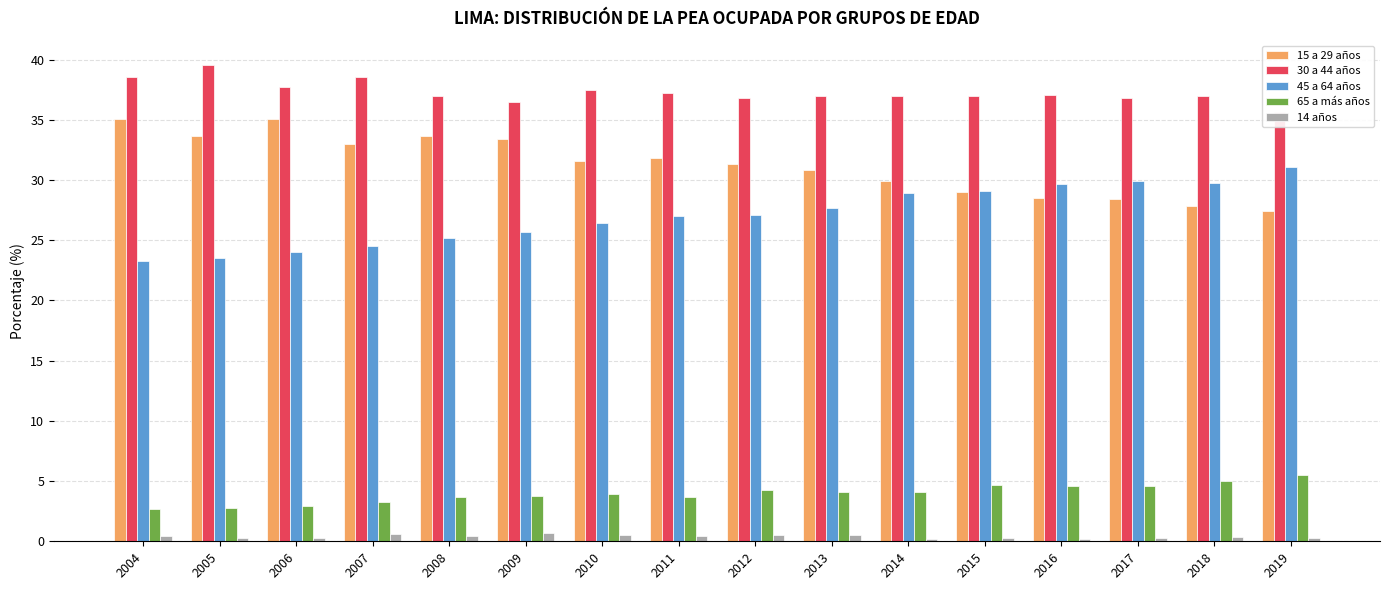

Rank the categories by 45 a 64 años value from lowest to highest.

2004, 2005, 2006, 2007, 2008, 2009, 2010, 2011, 2012, 2013, 2014, 2015, 2016, 2018, 2017, 2019